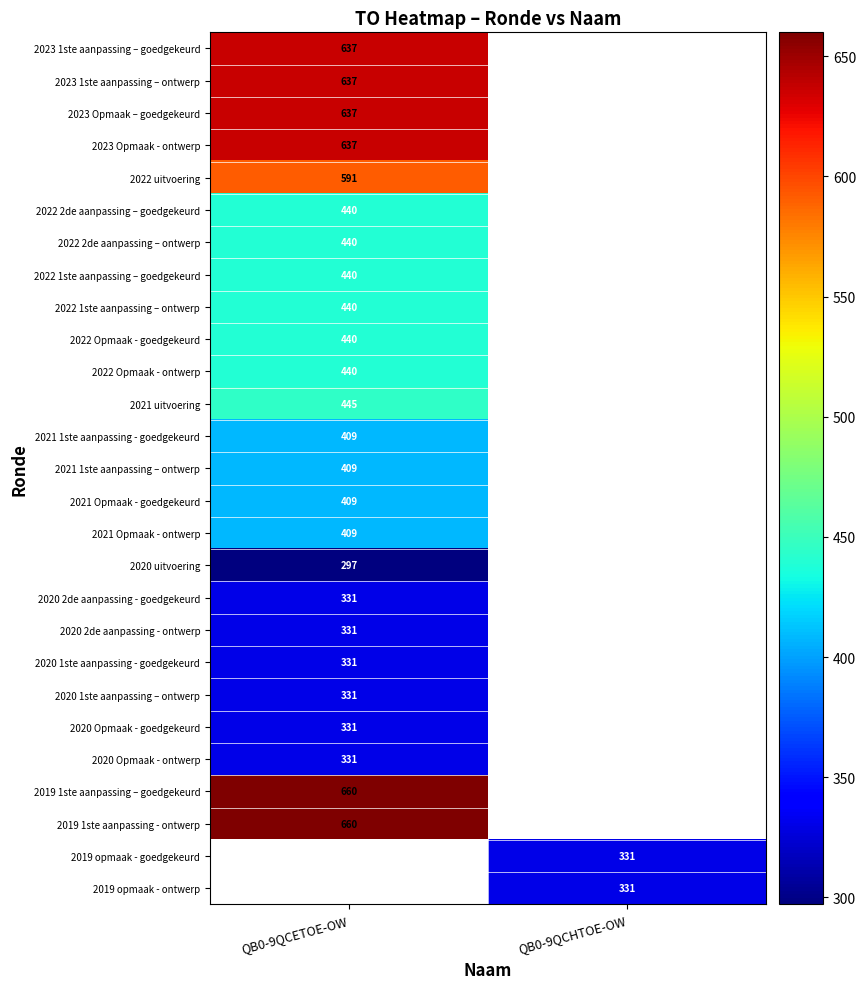

Is it true that 2021 1ste aanpassing - goedgekeurd equals 262 at QB0-9QCETOE-OW?

False